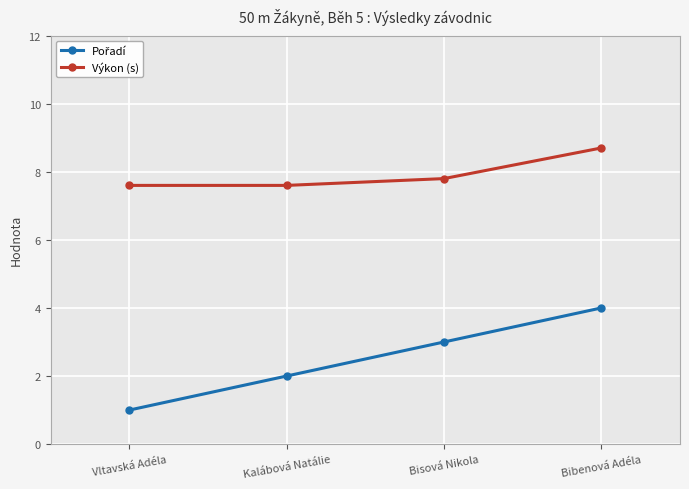

What is the difference between the highest and lowest values at Bisová Nikola?

4.8